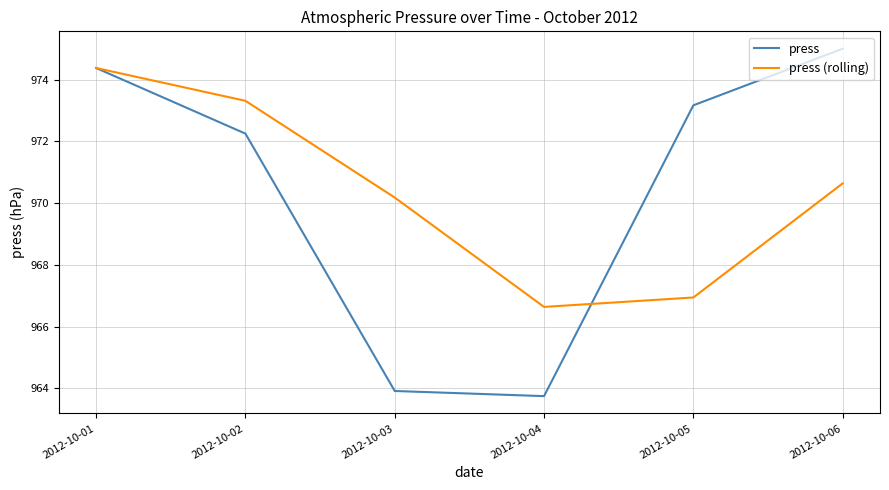

Rank the series by their maximum value, from highest to lowest.

press, press (rolling)